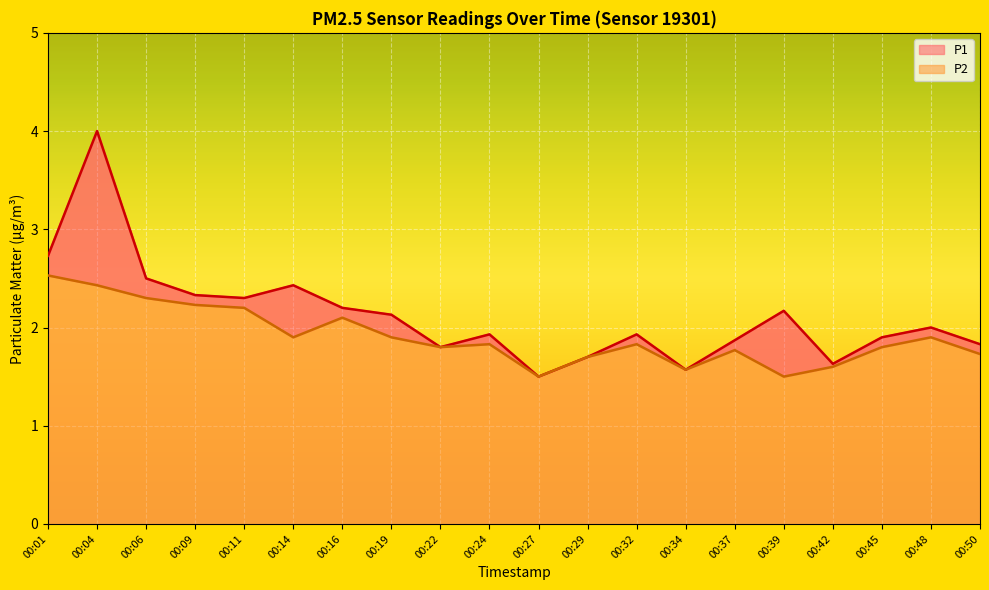

True or false: P2 and P1 intersect in this chart.

False